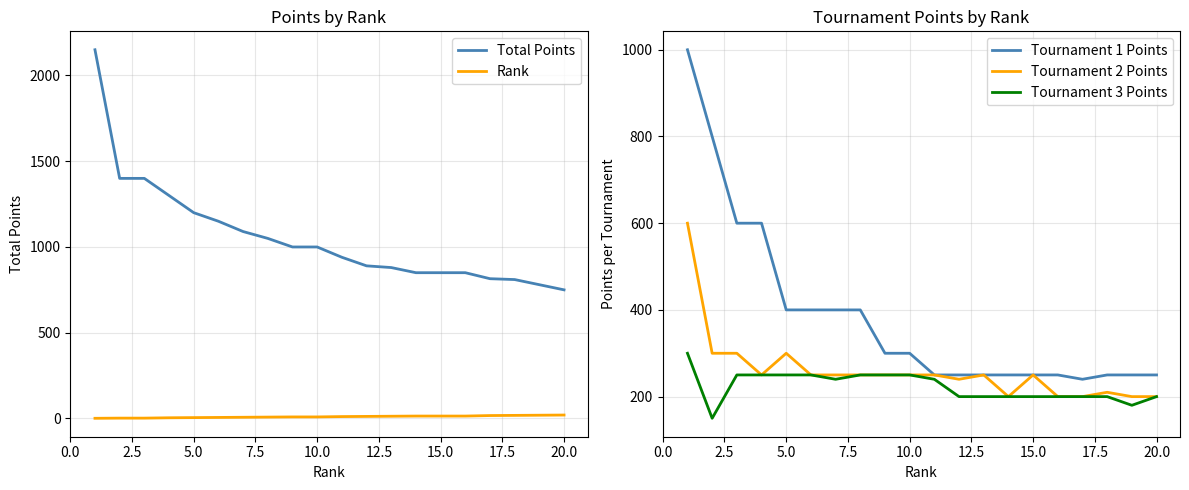

Does the chart display data point markers on the line(s)?

No